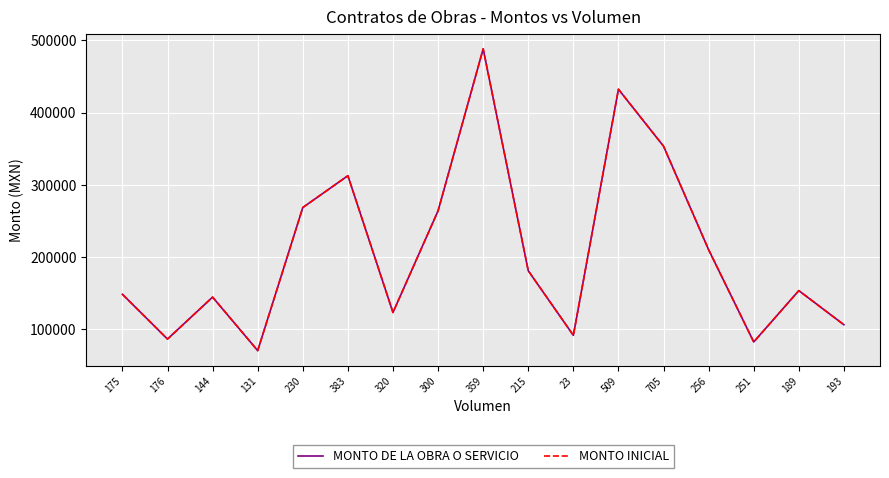

Does the chart have visible grid lines?

Yes